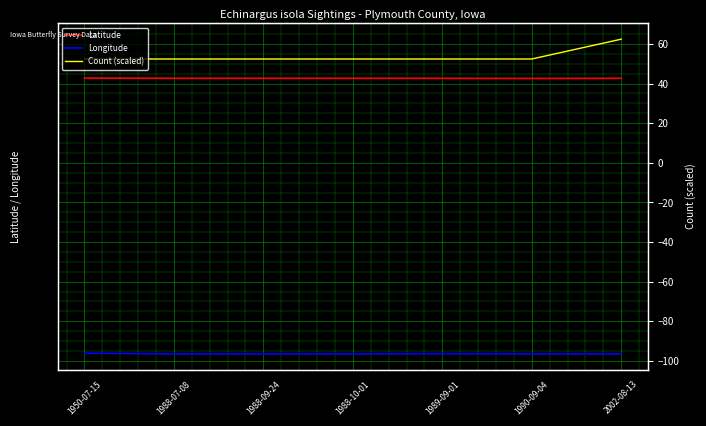

Between 1988-07-08 and 1988-09-24, which series saw the biggest shift?

Latitude